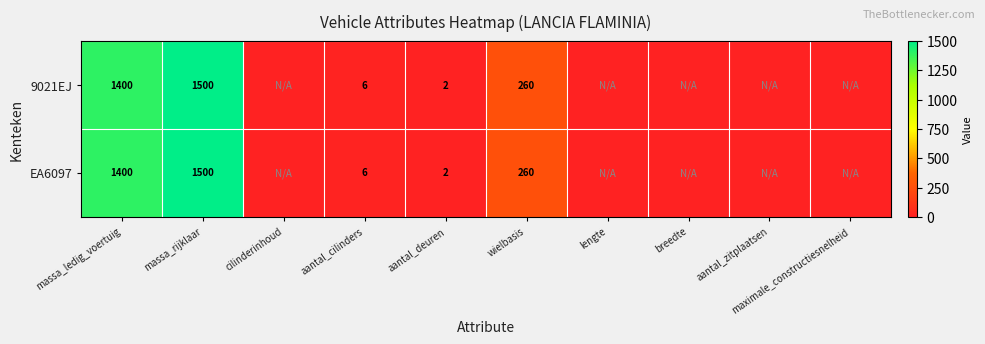

The value of 9021EJ at aantal_deuren is 2. True or false?

True